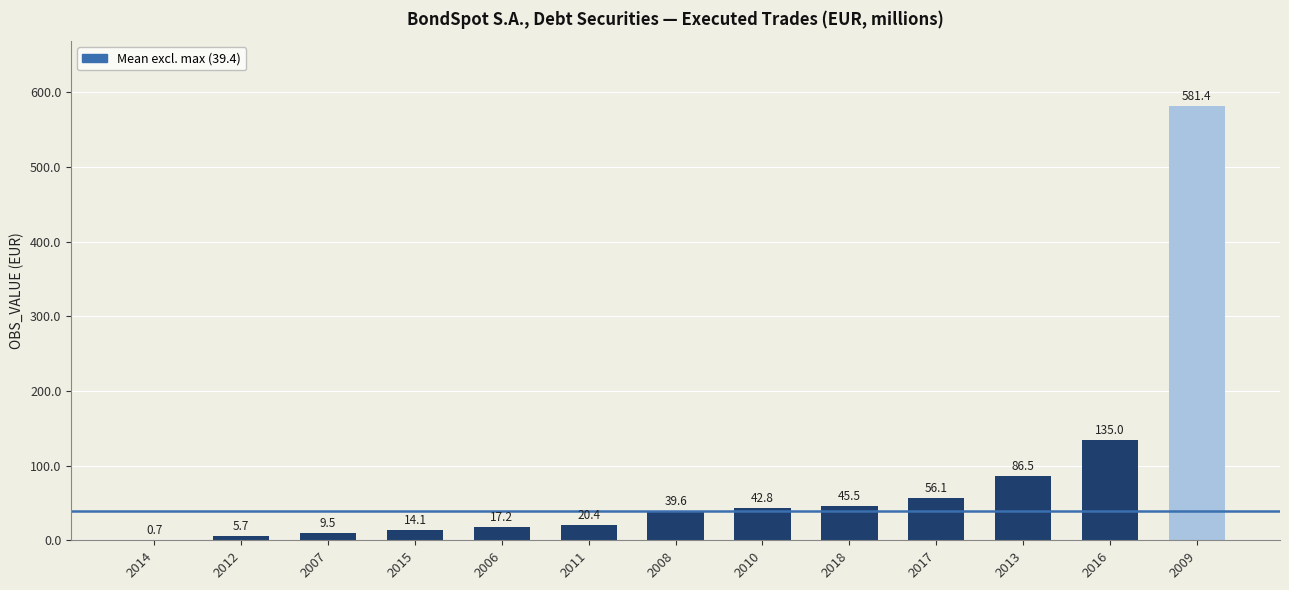

What is the difference between the values at 2008 and 2016?

95.4